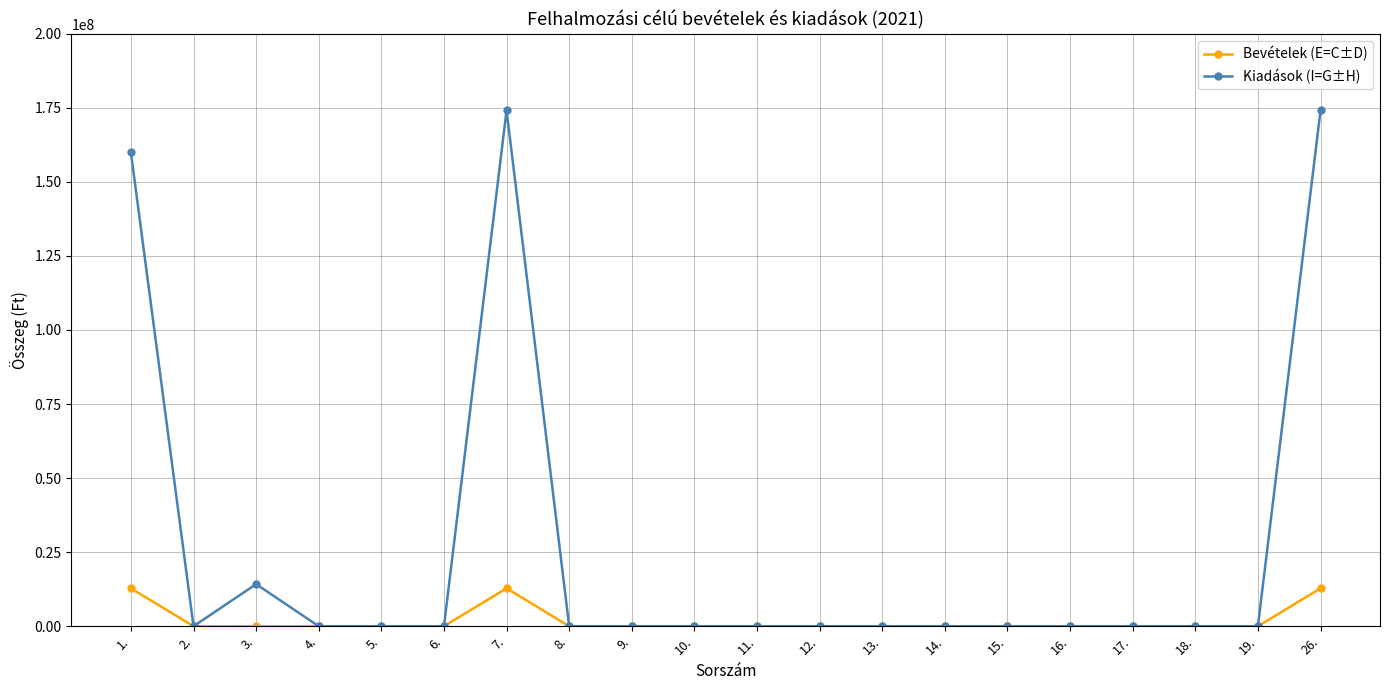

What is the highest value of the Kiadások (I=G±H) series?

174138000